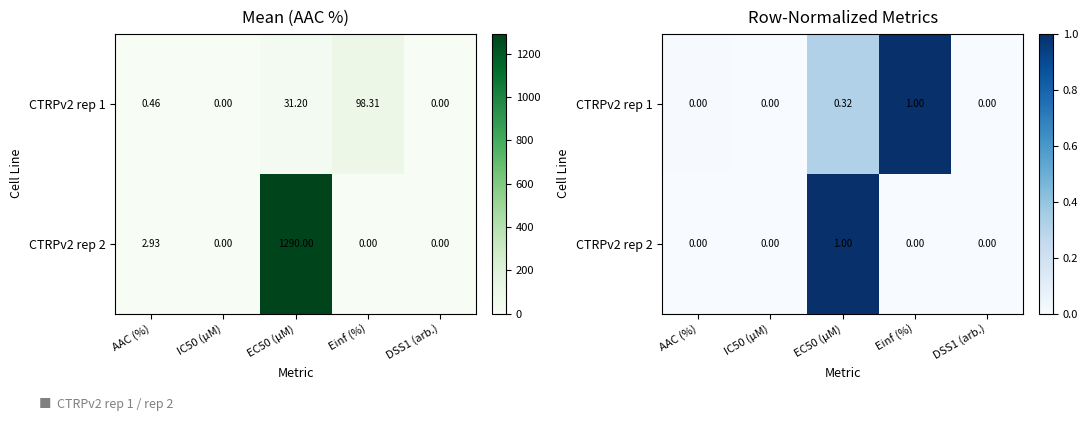

List the labels in order of CTRPv2 rep 1 value, largest first.

Einf (%), EC50 (µM), AAC (%), IC50 (µM), DSS1 (arb.)